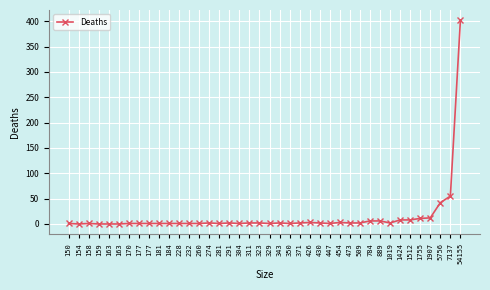

What is the value of the 26th point from the left?

2